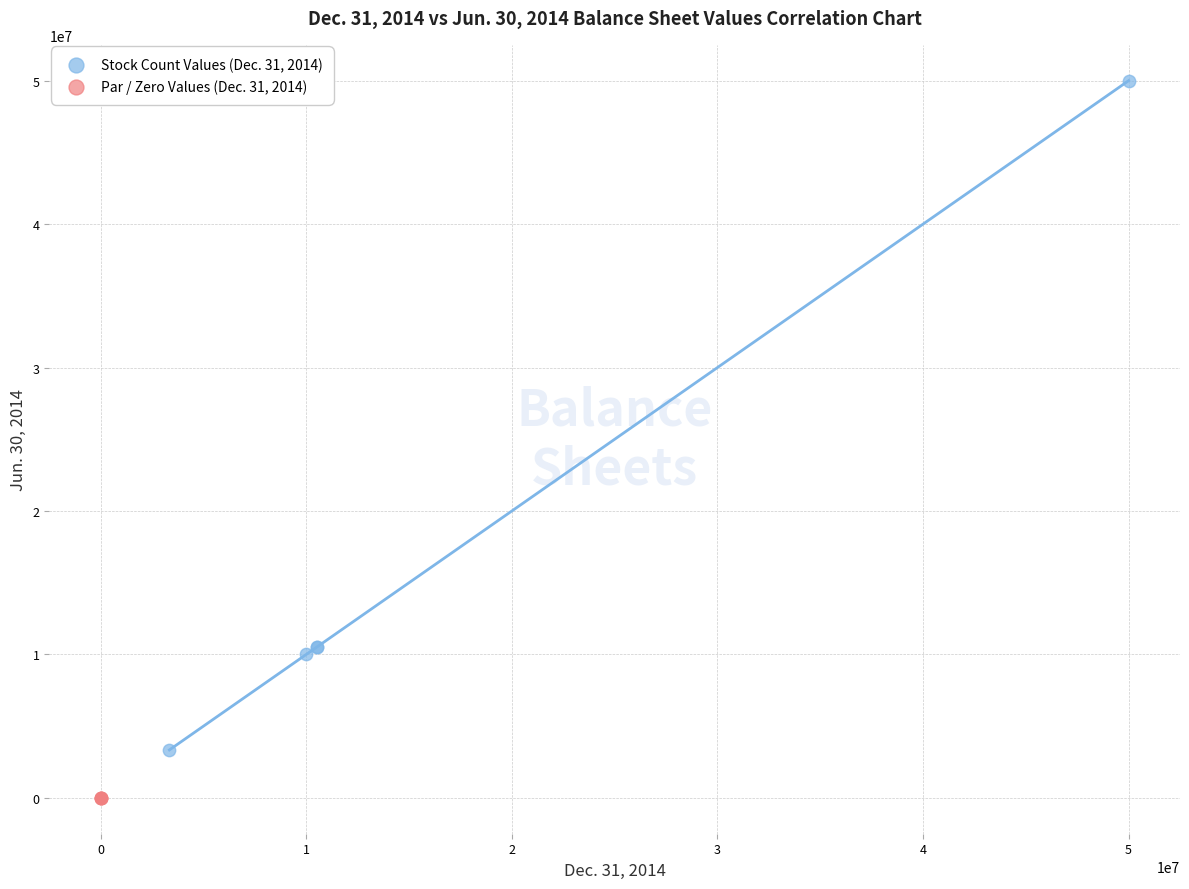

Which series has the largest Y range (max minus min)?

Stock Count Values (Dec. 31, 2014)